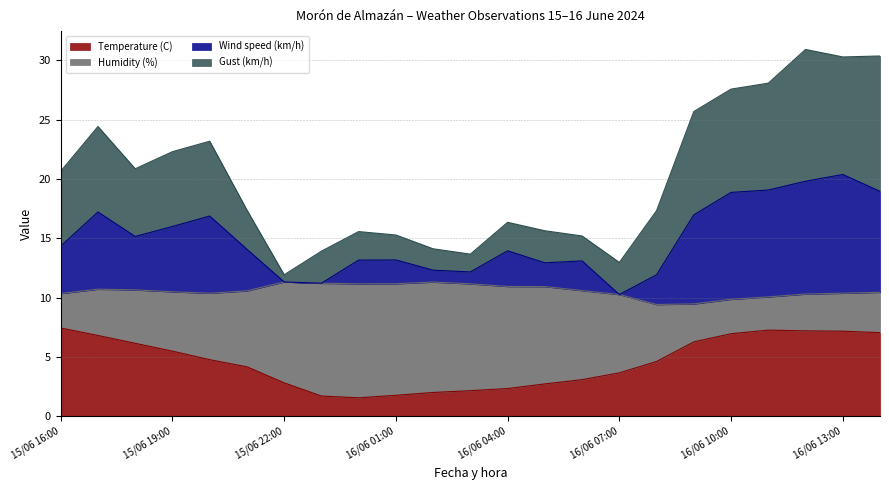

What is the label of the 20th point from the left?

16/06 11:00